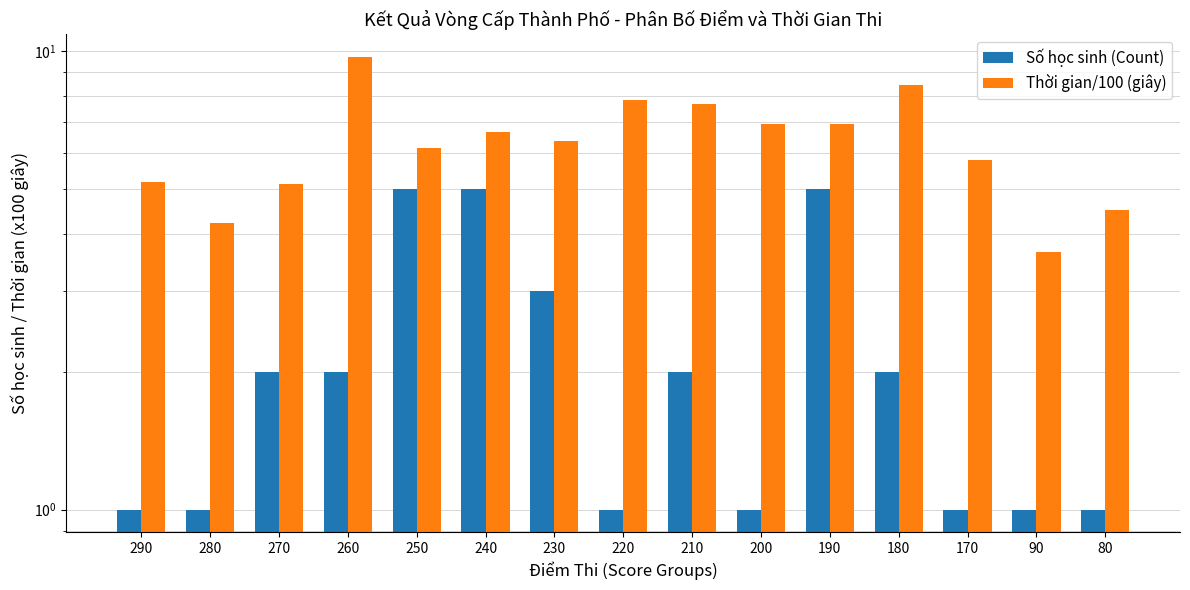

At which label is Số học sinh (Count) closest to 3?

230